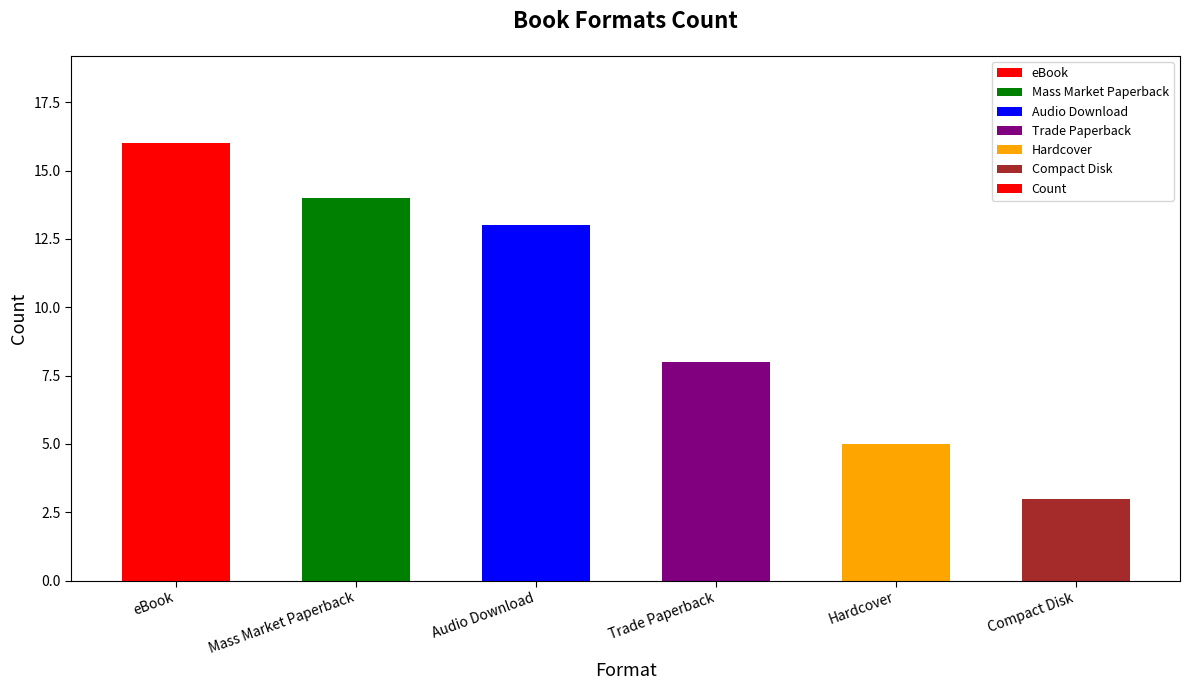

Which label corresponds to the largest value in the chart?

eBook